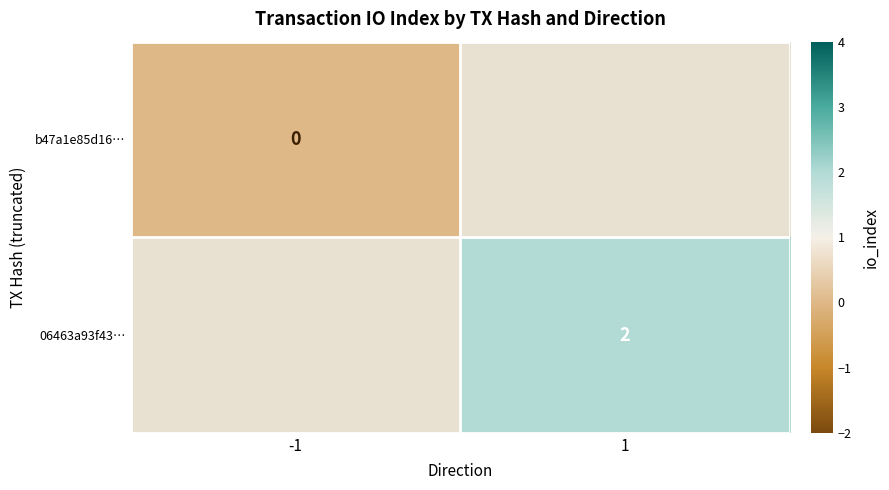

The value of 06463a93f43… at 1 is 2. True or false?

True